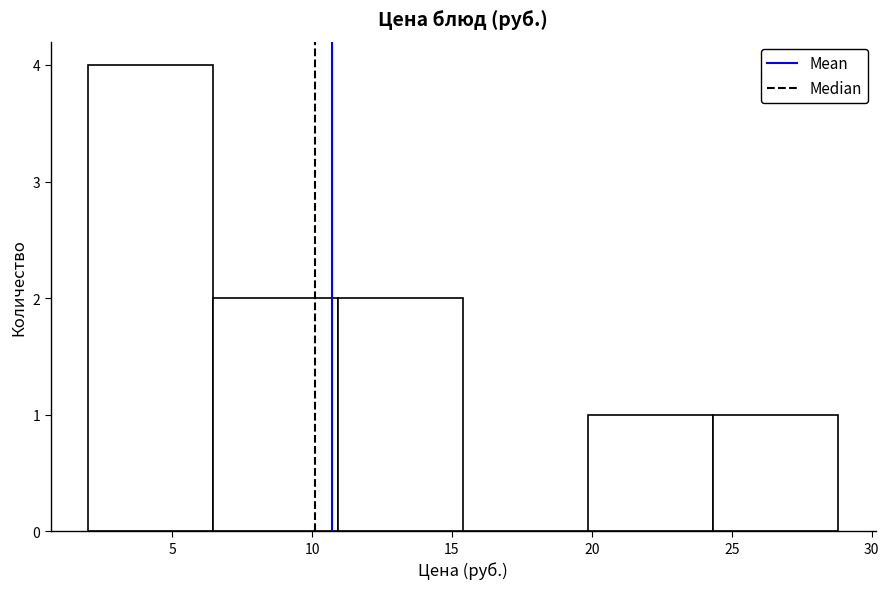

Which range on the x-axis has the tallest bar?

2.0 to 6.5